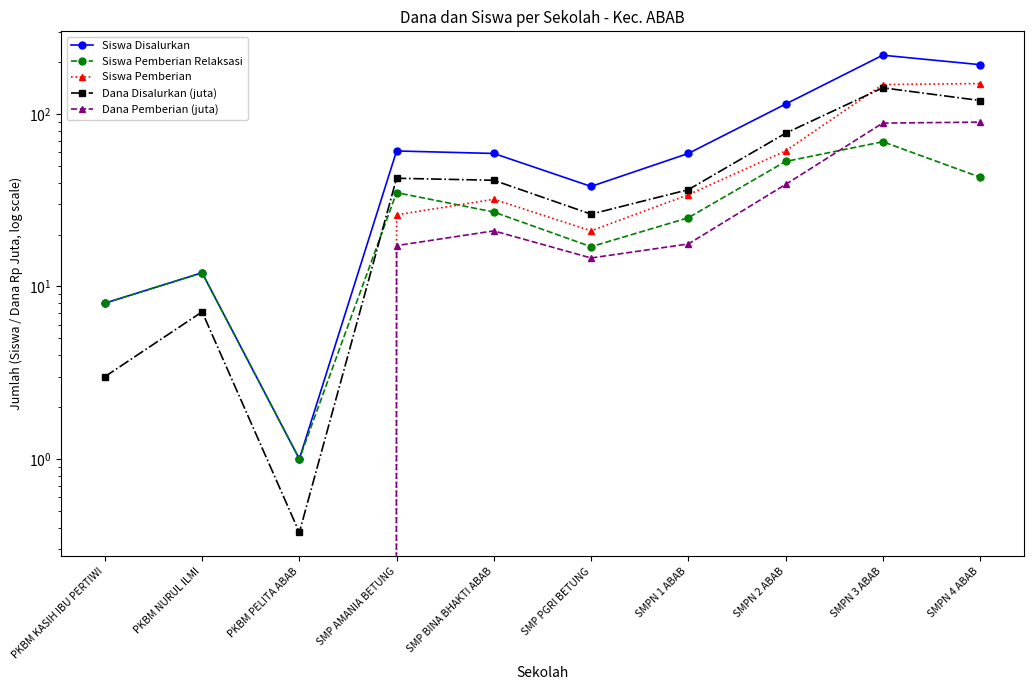

Which category has the highest value in the Siswa Pemberian Relaksasi series?

SMPN 3 ABAB